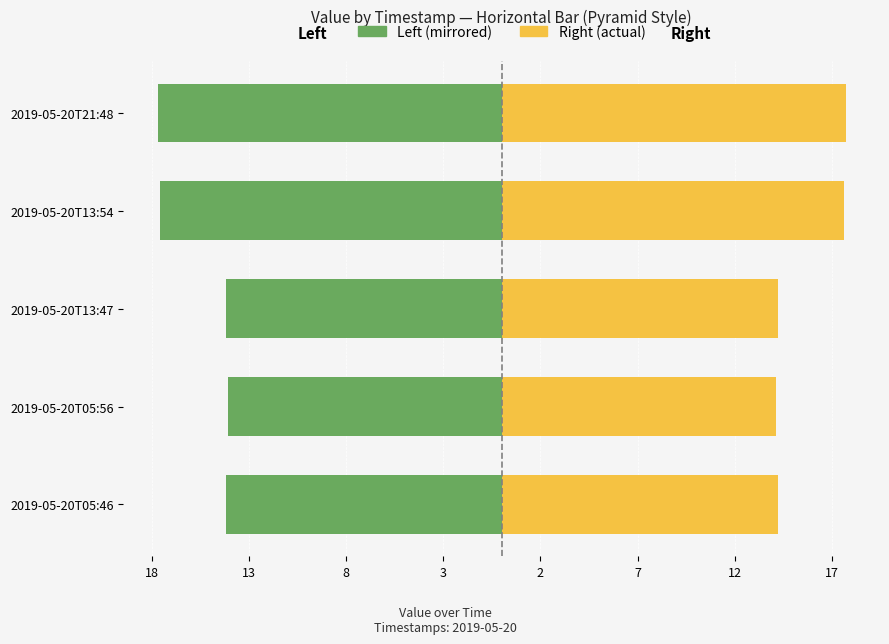

Count the number of data series in this chart.

2